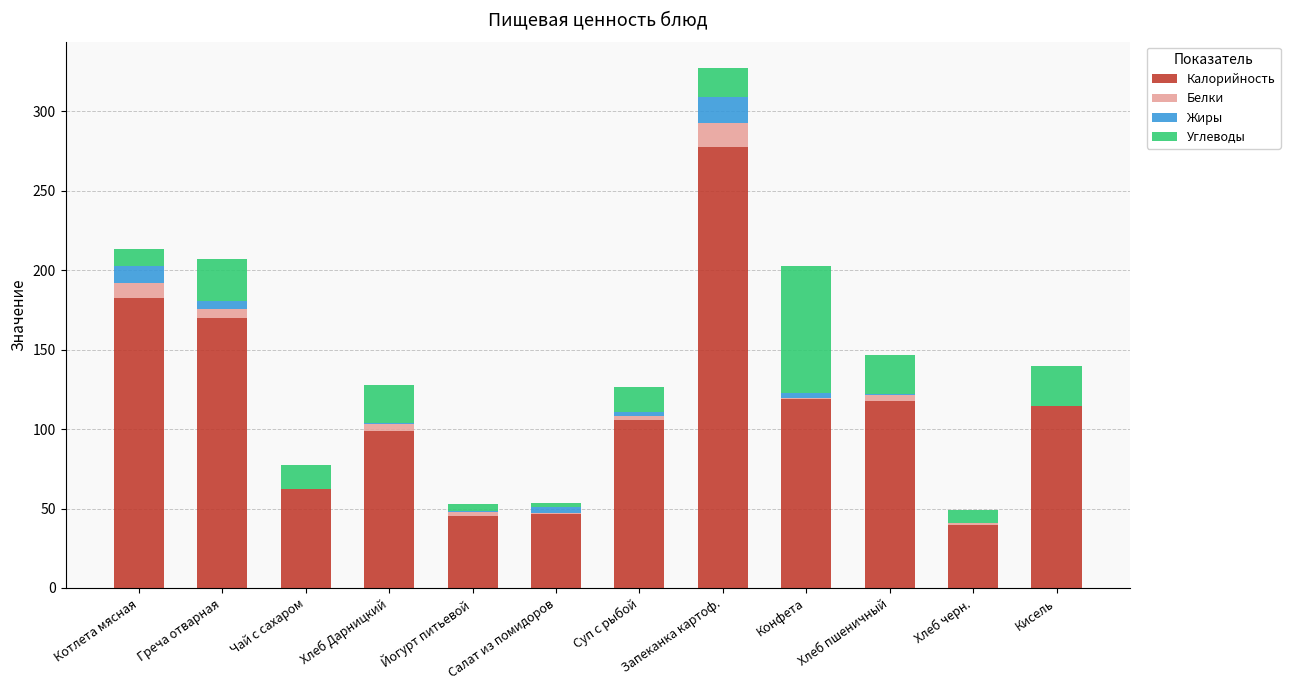

At which label is Калорийность closest to 158?

Греча отварная